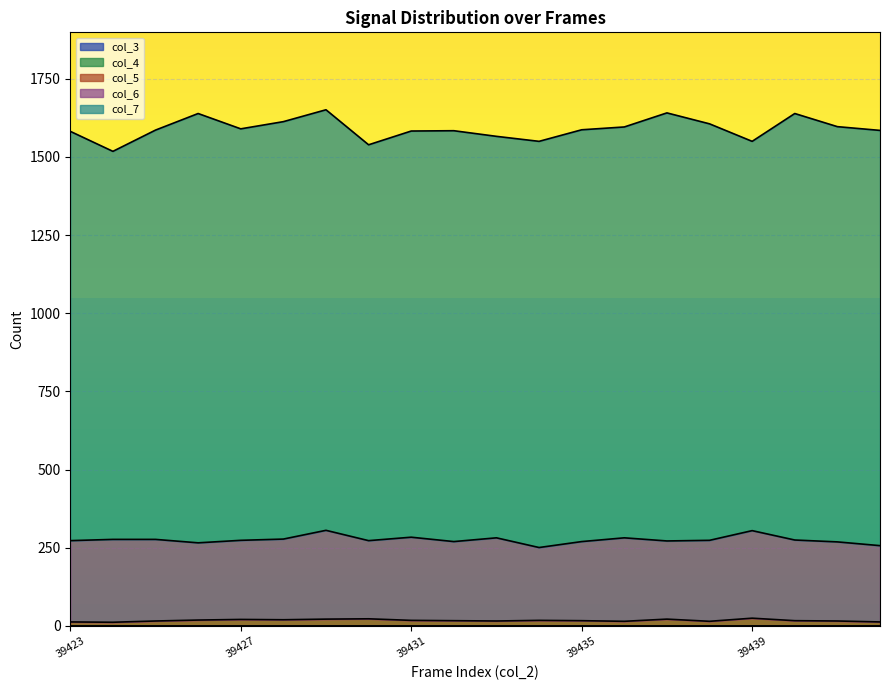

True or false: col_3 and col_4 intersect in this chart.

False